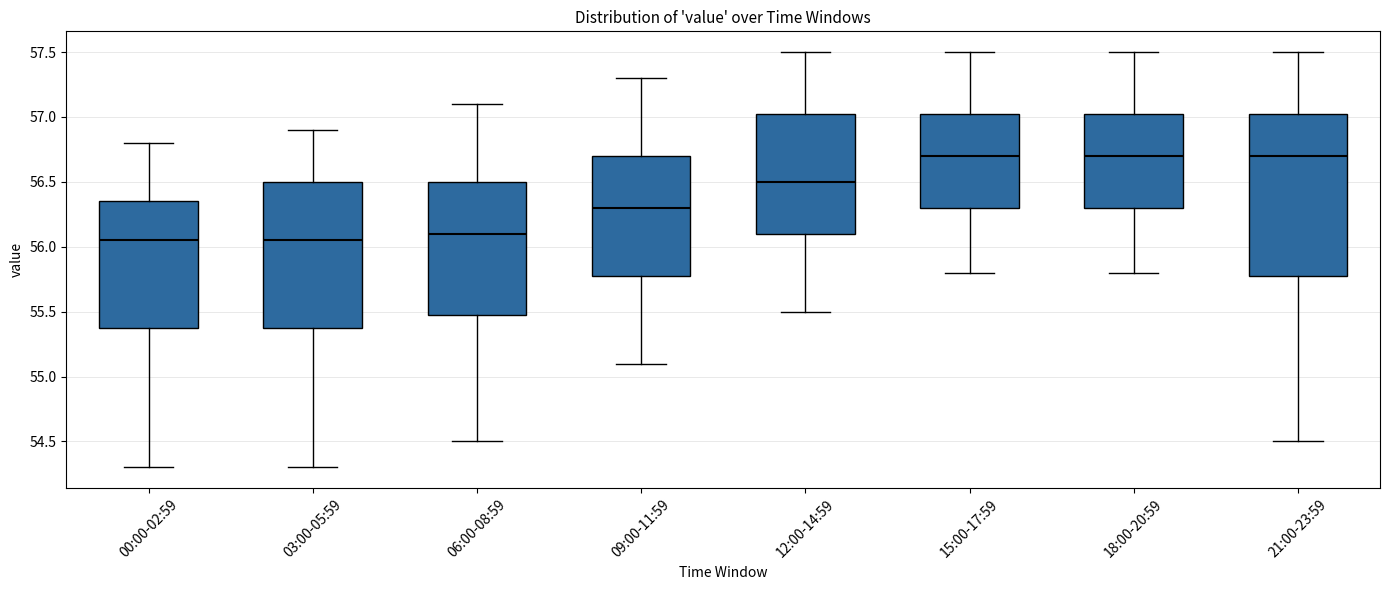

Where does the lower whisker of the box for 15:00-17:59 end on the y-axis? The values are not printed on the chart, so give them approximately, as read against the axis.

55.80